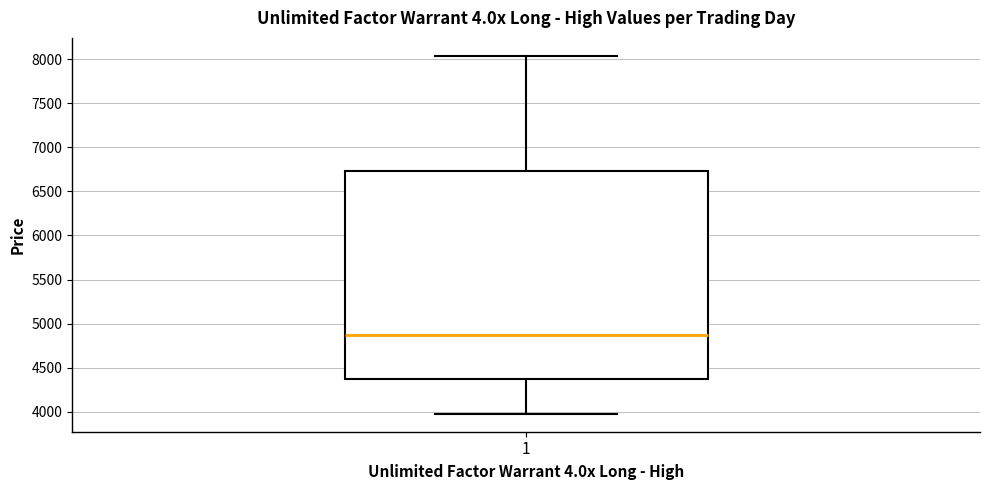

Transcribe this box plot: give where the median line is, the range the box spans, and where the two whiskers end, as read against the y-axis. The values are not printed on the chart, so give them approximately, as read against the axis.

median 4900, box 4350 to 6750, whiskers 4000 to 8050